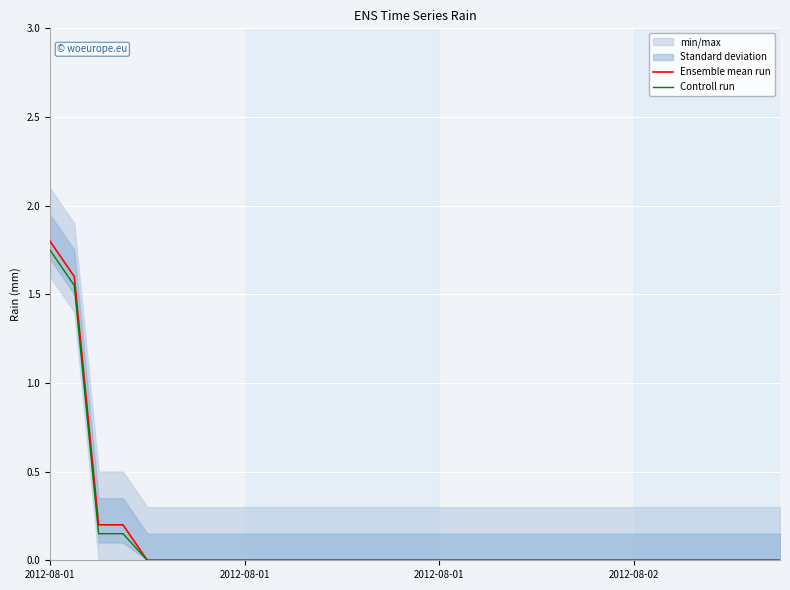

The value of Controll run at 30 is 0.0. True or false?

True